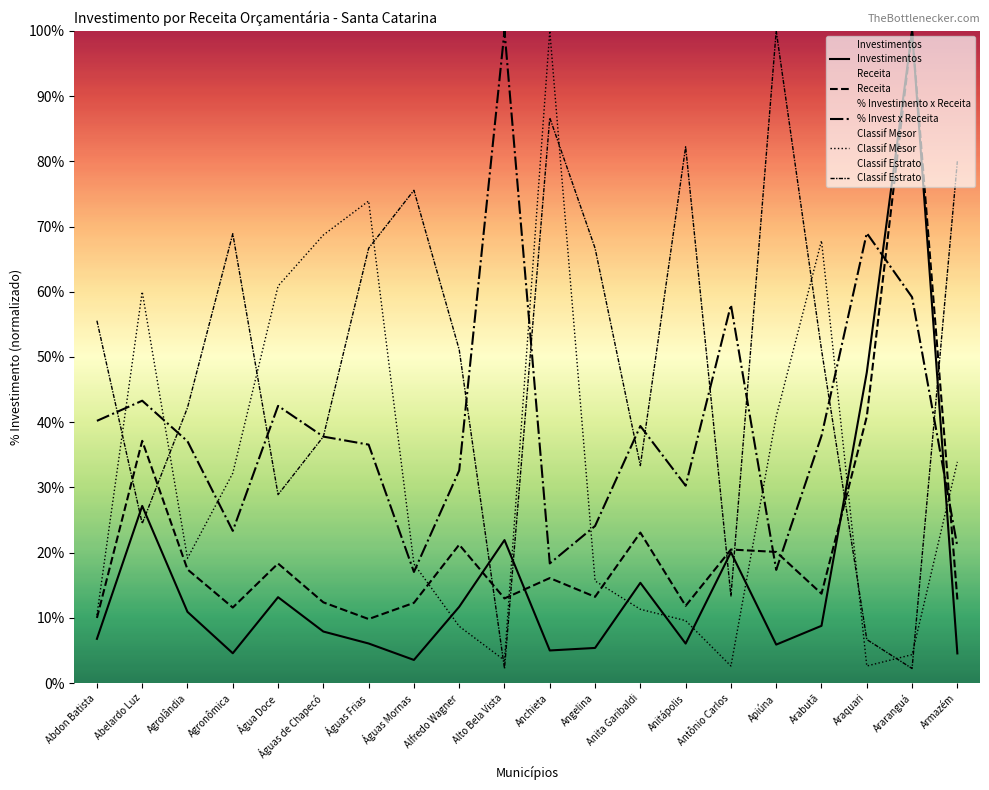

Is the value of Classif Mesor at Águas Mornas greater than the value of Classif Estrato at Alfredo Wagner?

No